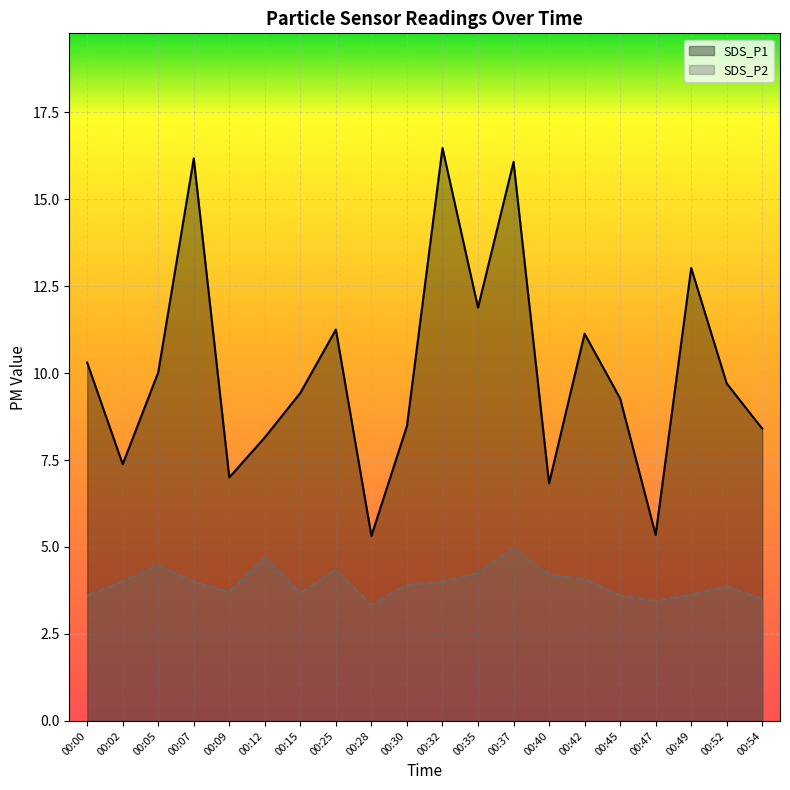

Rank the series at 00:37 from highest to lowest value.

SDS_P1, SDS_P2